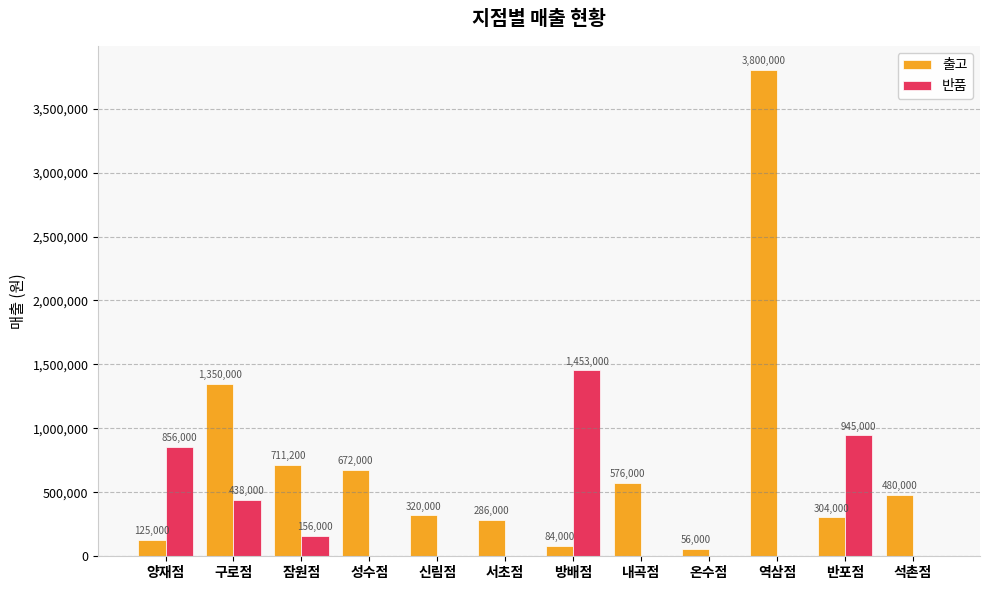

At which category is the sum across all series the highest?

역삼점